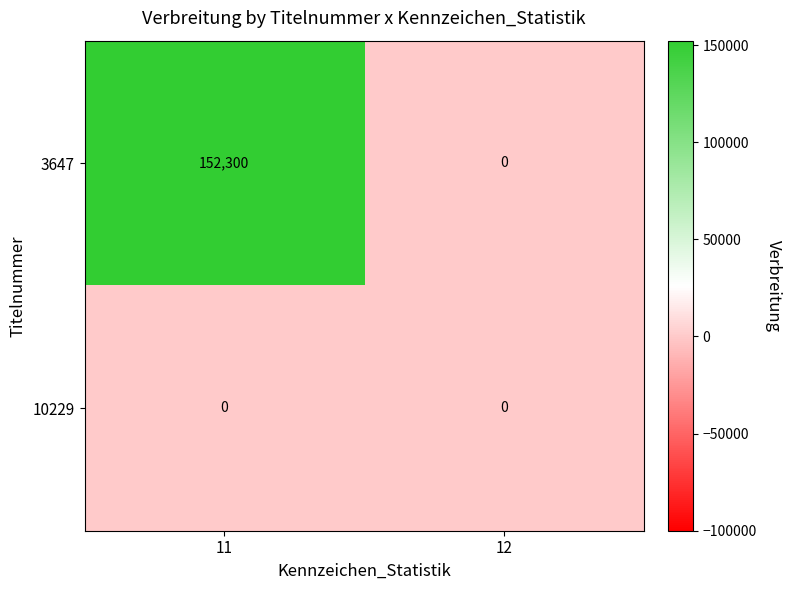

What is the maximum value shown in the chart?

152300